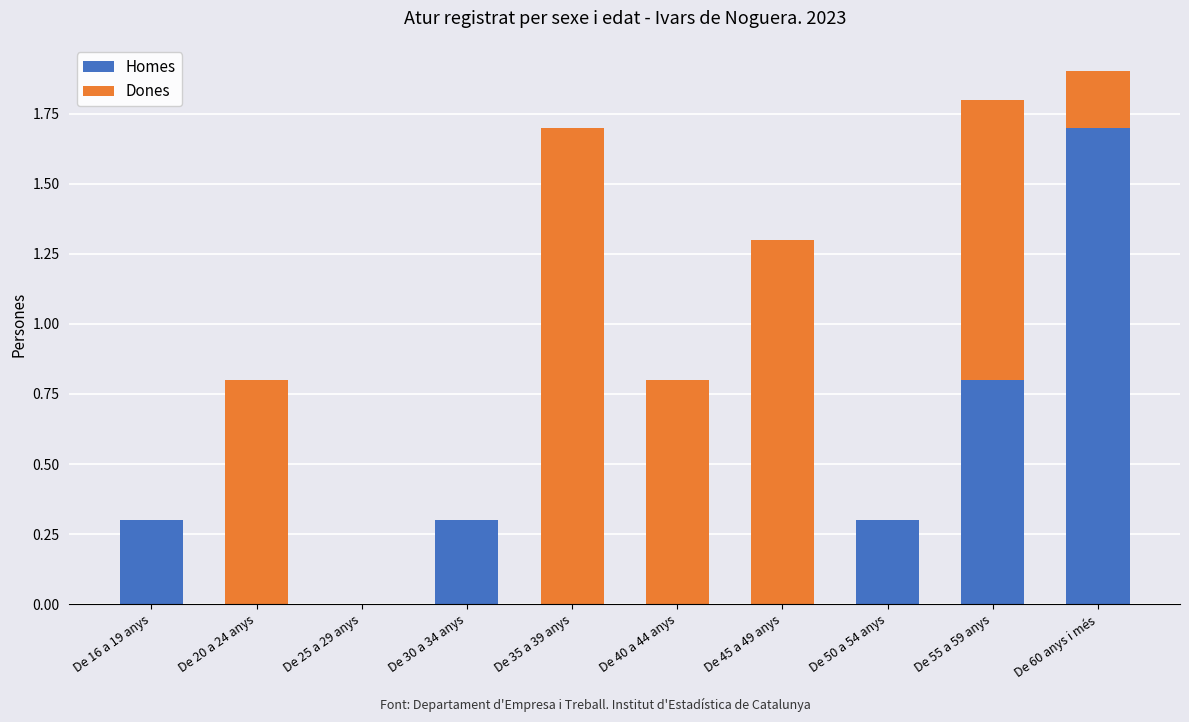

Are the bars horizontal?

No